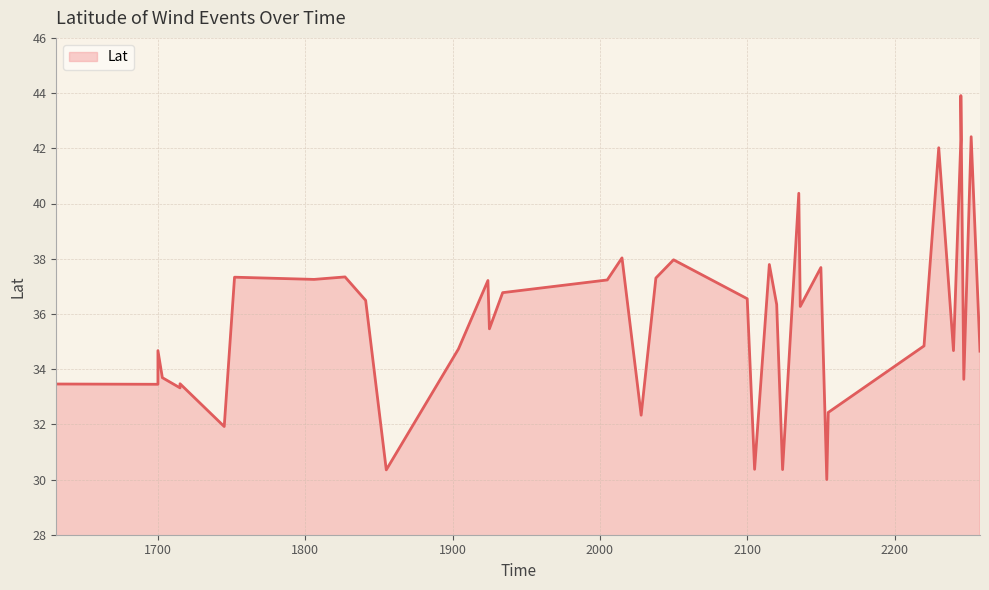

Reading right to left, transcribe all the data shown in this chart.

2258=34.6	2252=42.4	2247=33.6	2245=43.9	2245=43.0	2245=42.3	2240=34.7	2230=42.0	2220=34.8	2155=32.4	2154=30.0	2150=37.7	2136=36.3	2135=40.4	2124=30.4	2120=36.3	2115=37.8	2105=30.4	2100=36.5	2050=38.0	2038=37.3	2028=32.3	2015=38.0	2005=37.2	1934=36.8	1925=35.5	1924=37.2	1904=34.7	1855=30.4	1841=36.5	1827=37.3	1806=37.2	1752=37.3	1745=31.9	1715=33.5	1715=33.3	1703=33.7	1700=34.7	1700=33.5	1631=33.5